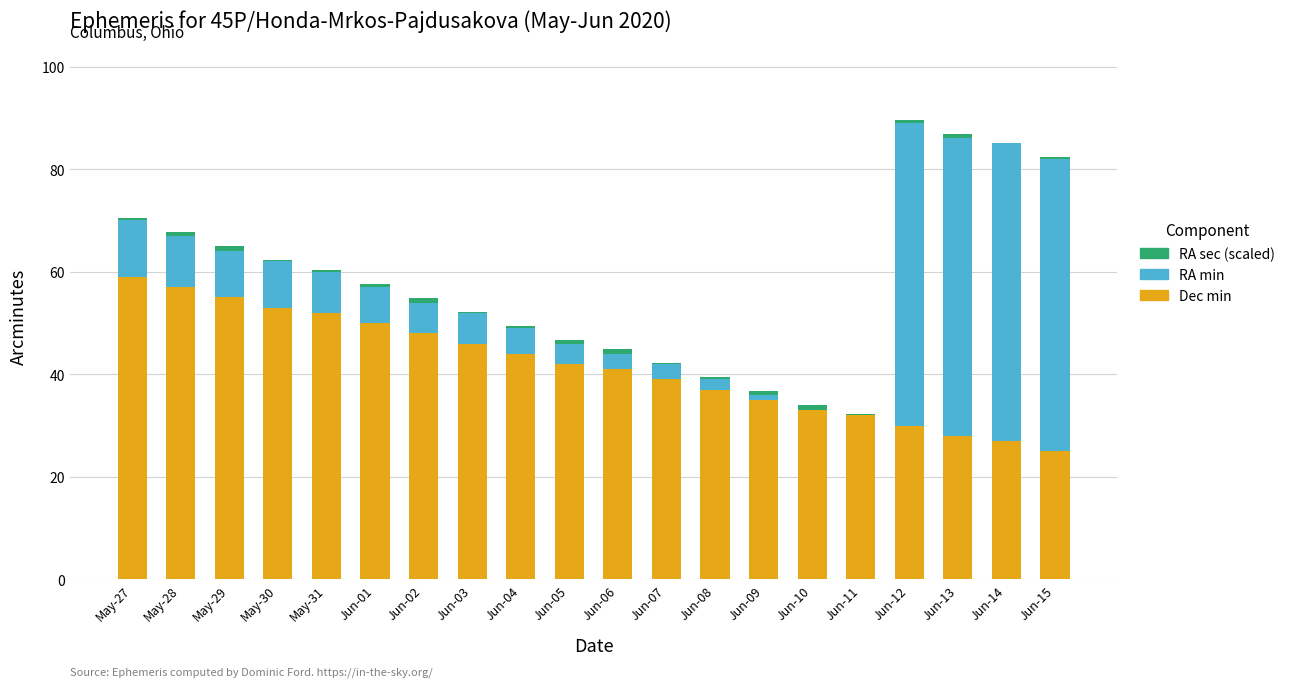

What is the maximum value for Dec min?

59.0